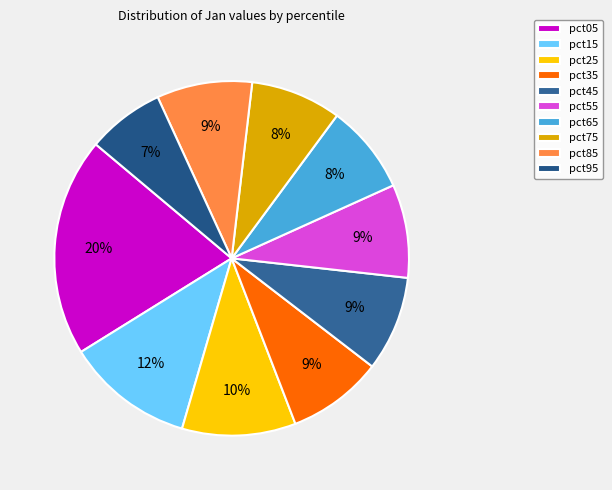

Which slice is the smallest?

pct95